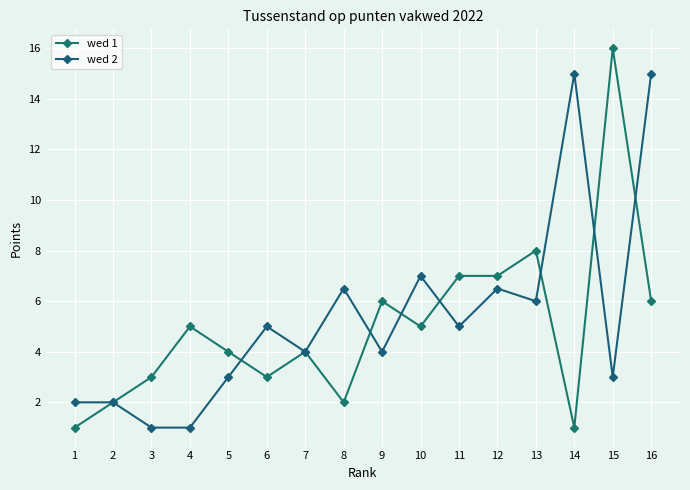

What is the difference between the highest and lowest values at 12?

0.5